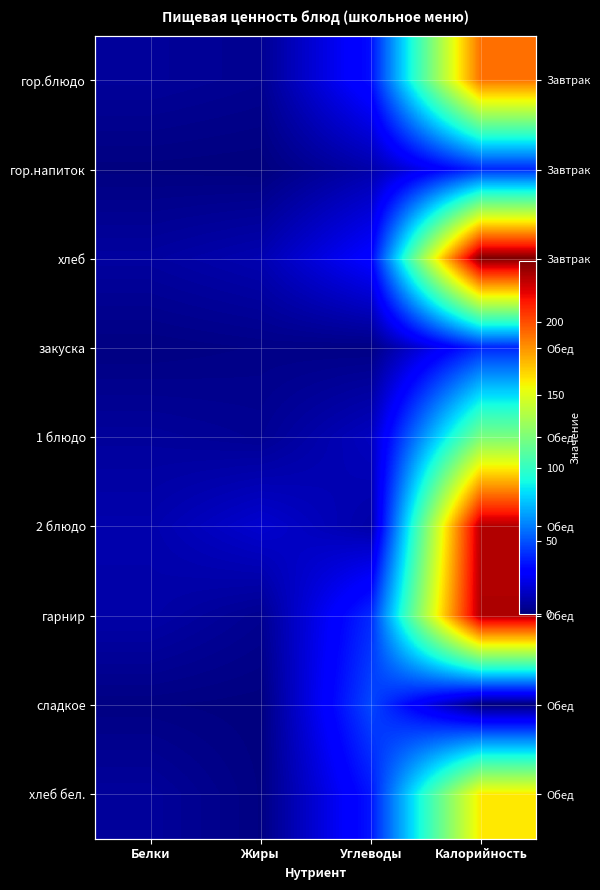

At which category does the chart reach its peak across all series?

Калорийность